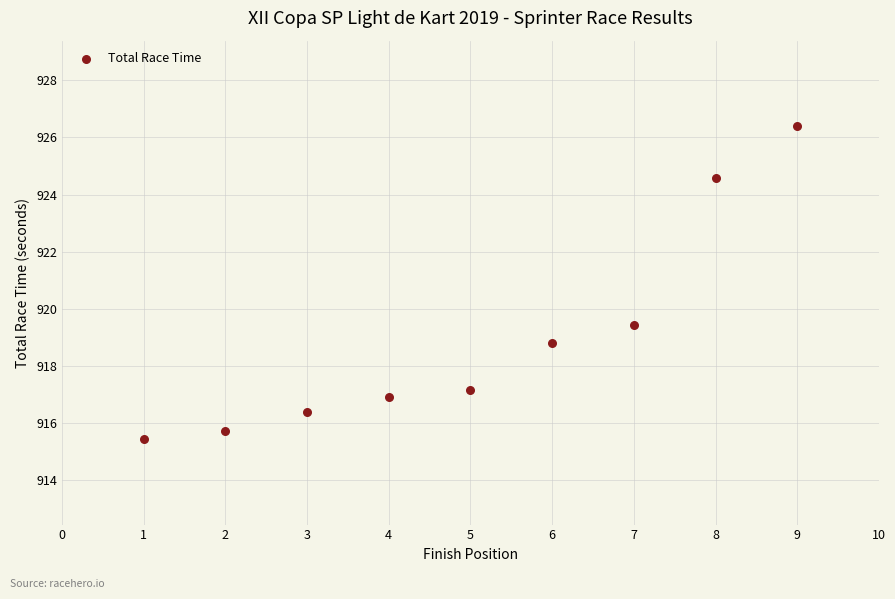

What is the range of Y values (max minus min)?

10.9